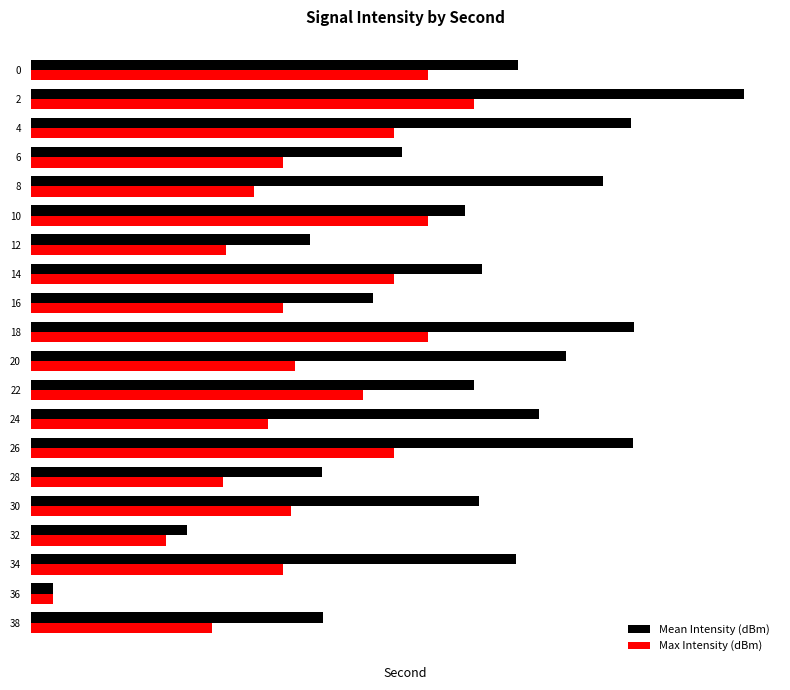

Rank the series at 16 from highest to lowest value.

Mean Intensity (dBm), Max Intensity (dBm)